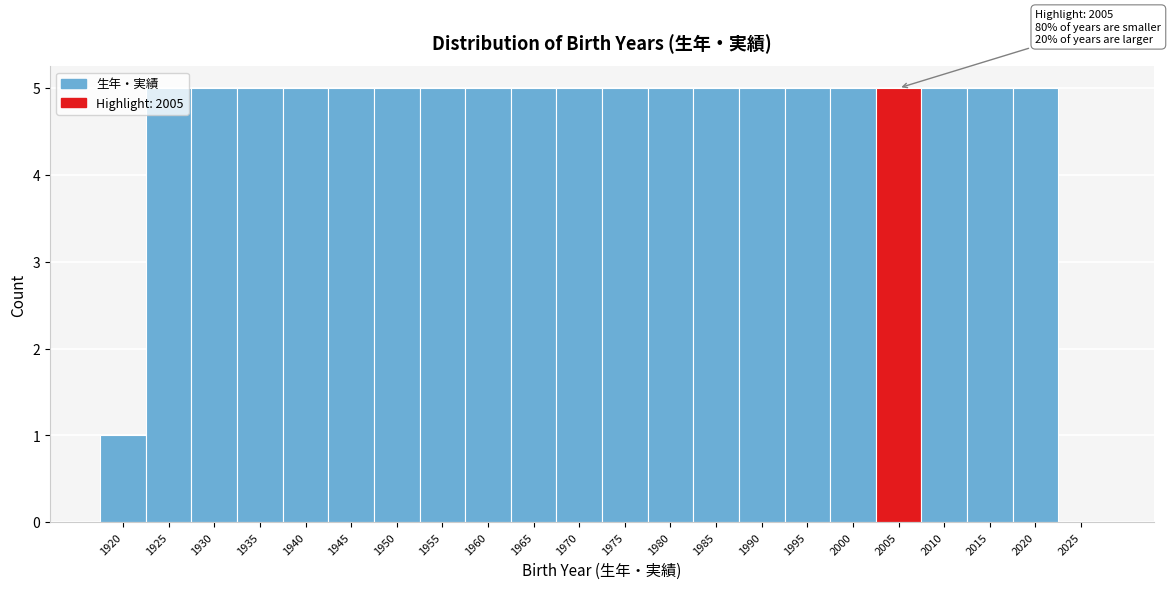

What is the greatest value displayed?

5